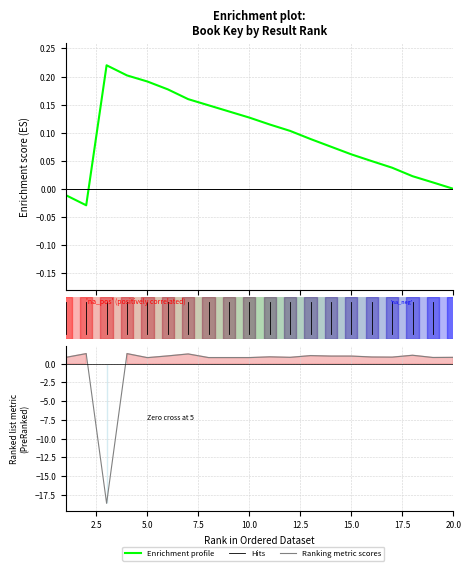

What is the minimum value shown in the chart?

-18.6